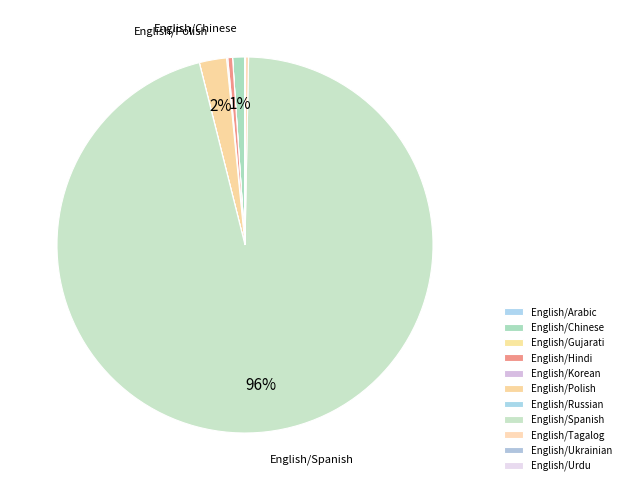

Which slice represents more than half of the pie?

English/Spanish